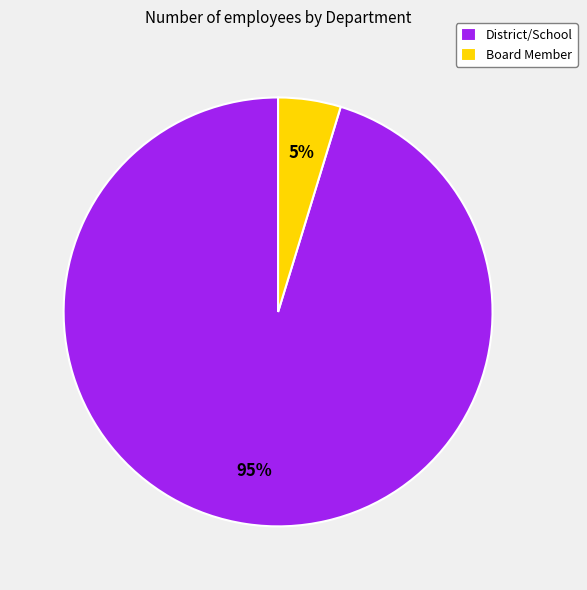

Which category has the smallest portion of the pie?

Board Member